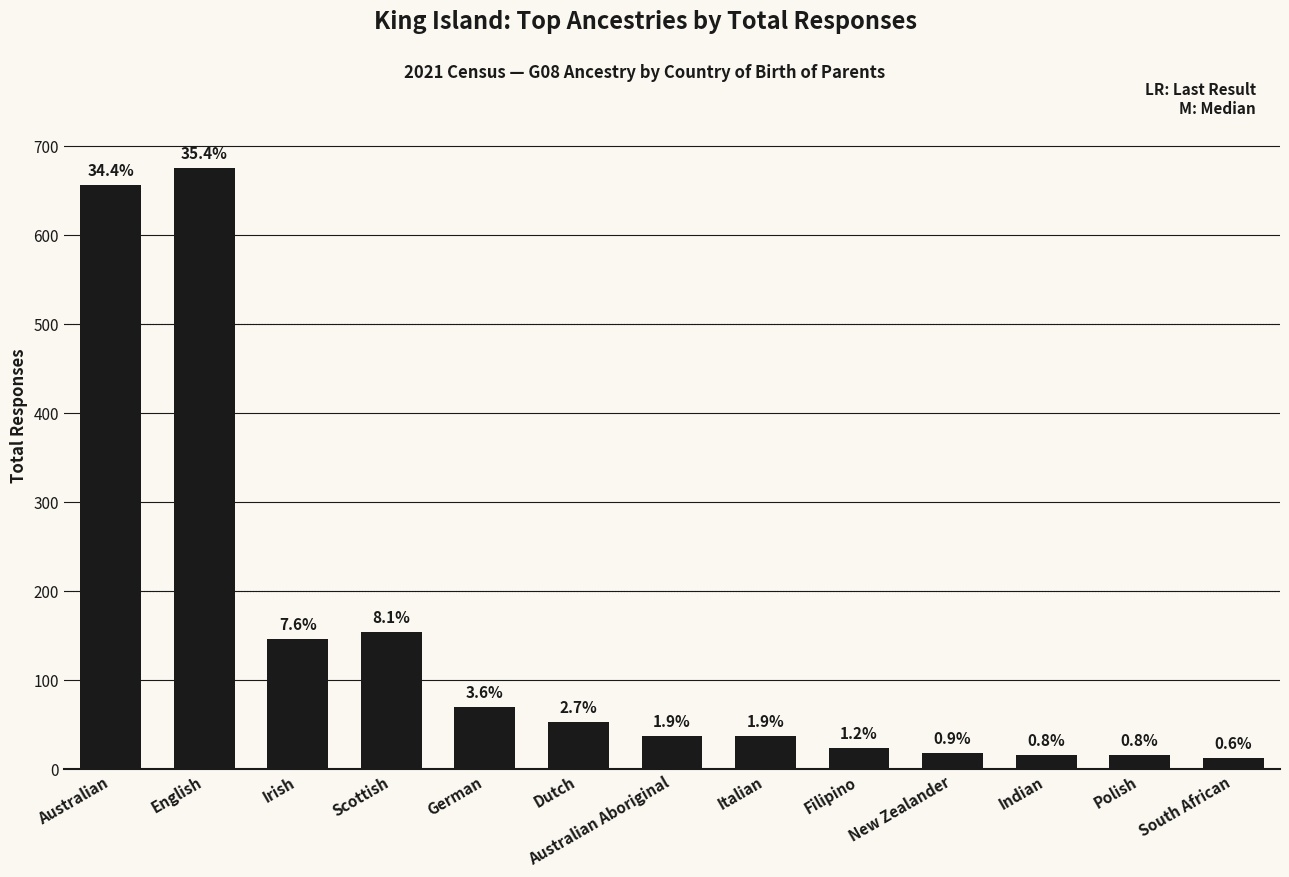

How many bars are there in total?

13